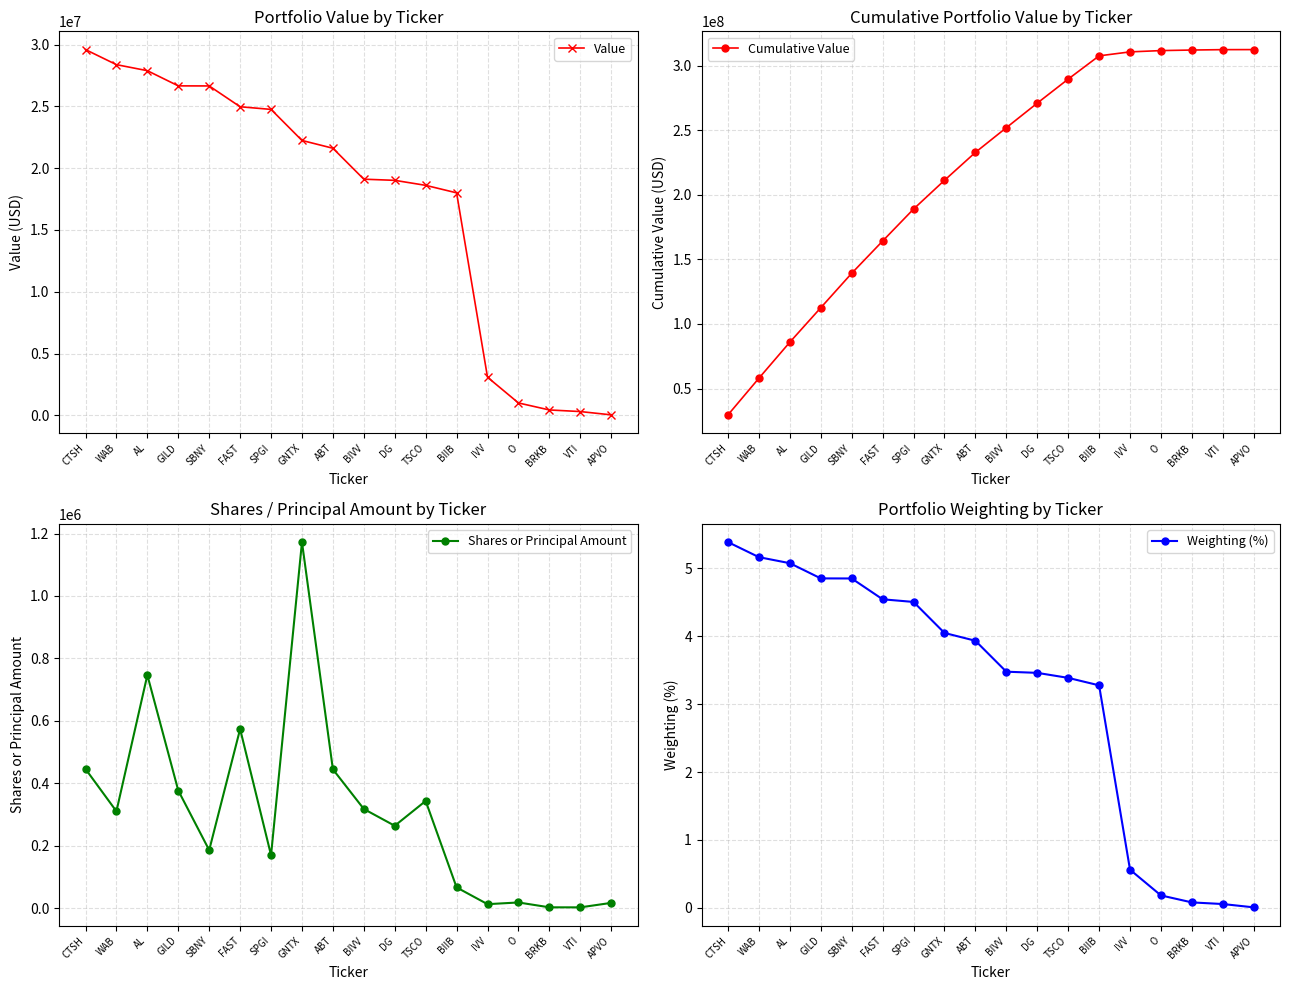

What is the average value of the Value series?

17355167